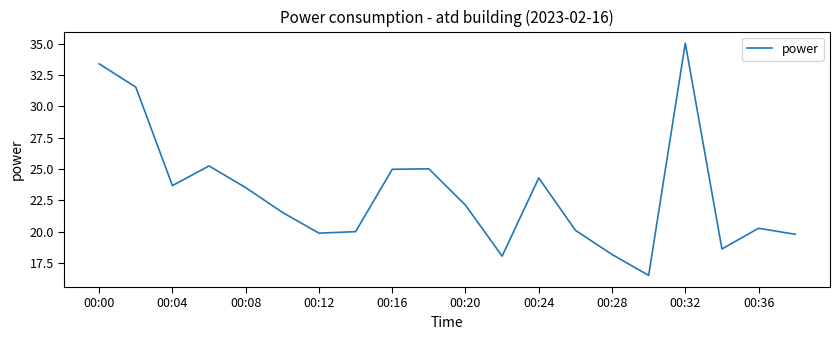

What is the difference between the second highest and minimum values?

16.9